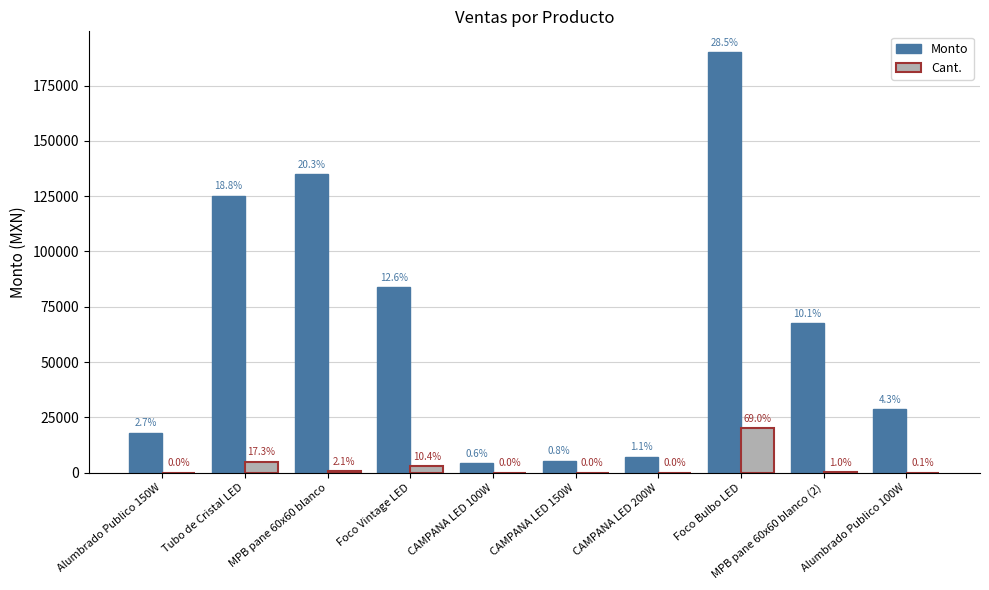

What are all the series names shown in the legend?

Monto, Cant.